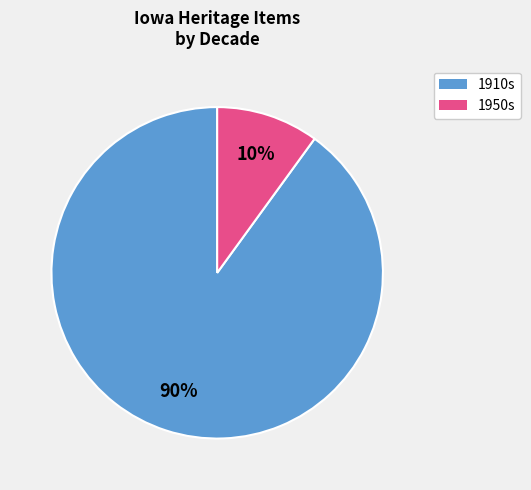

Approximately how many times larger is the value at 1910s compared to 1950s?

9.0